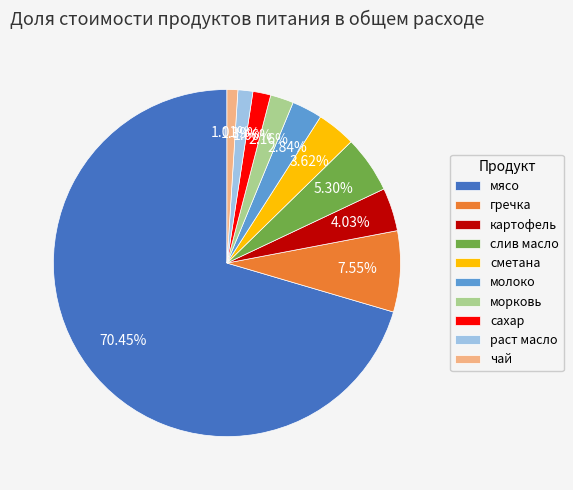

What percentage is NOT represented by сметана?

96.4%